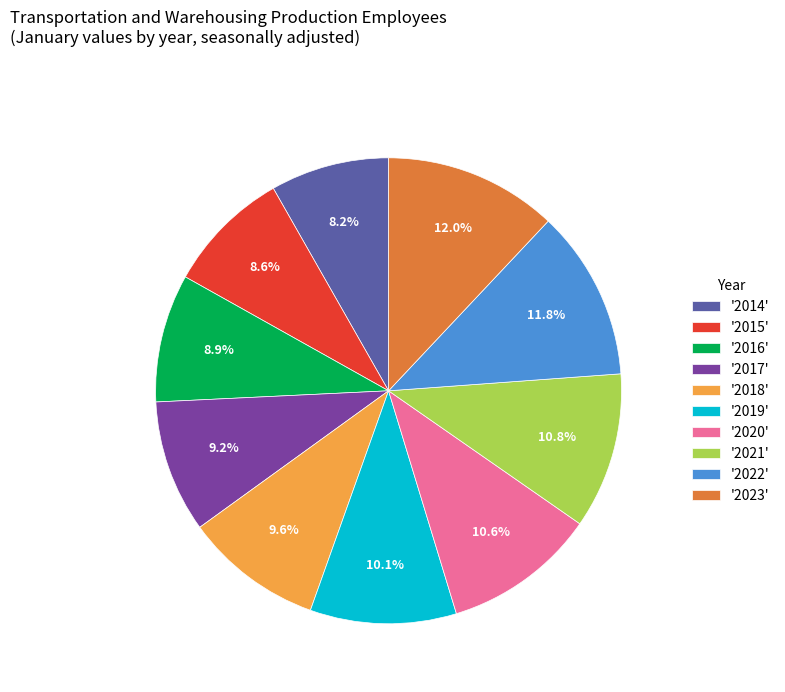

What is the ratio of the value at '2023' to the value at '2021'?

1.1